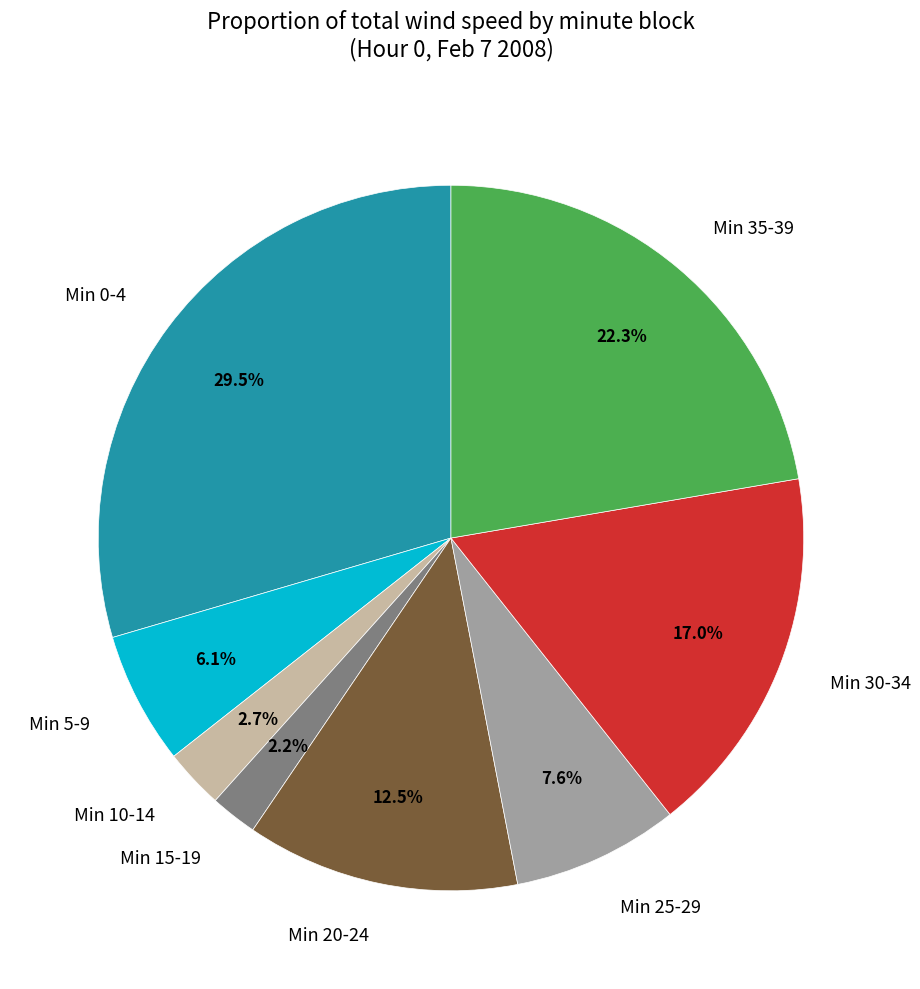

What is the largest slice in the pie chart?

Min 0-4